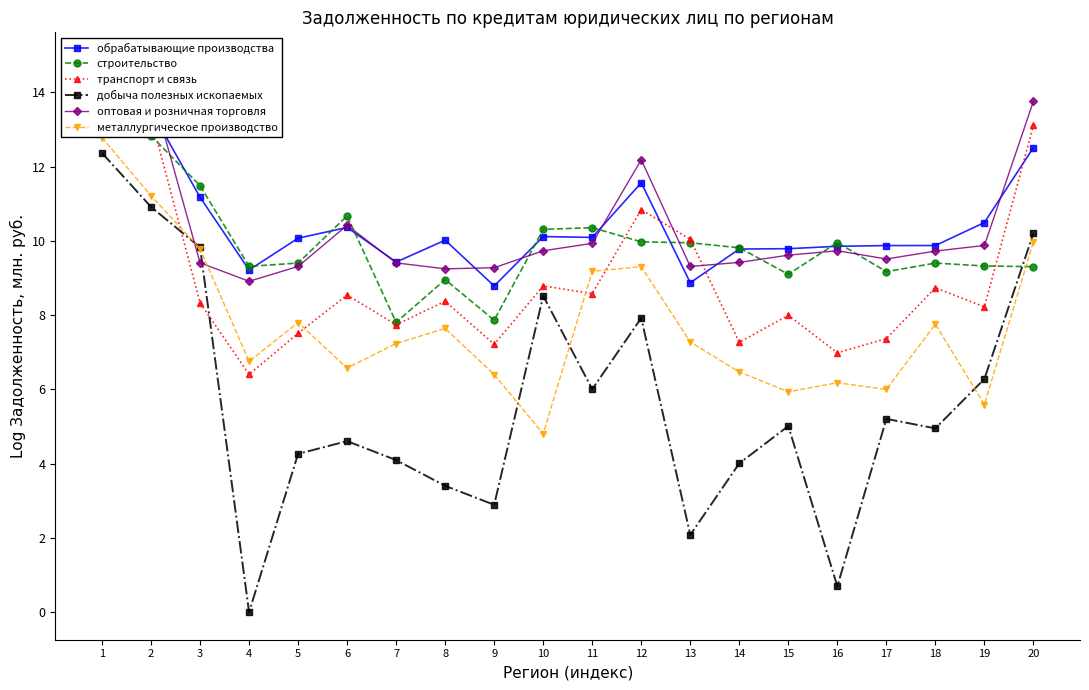

At how many categories does at least one series exceed 1?

20